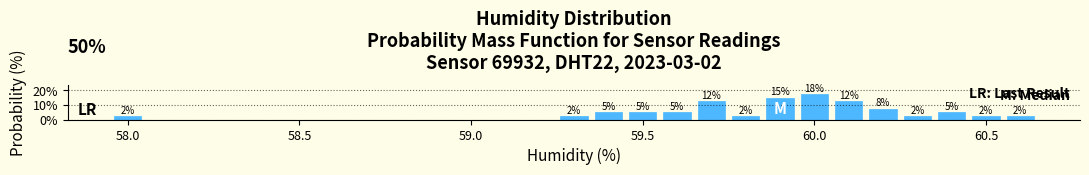

Around what value on the x-axis is the tallest bar? Give the approximate position of its centre, as read against the axis.

60.00